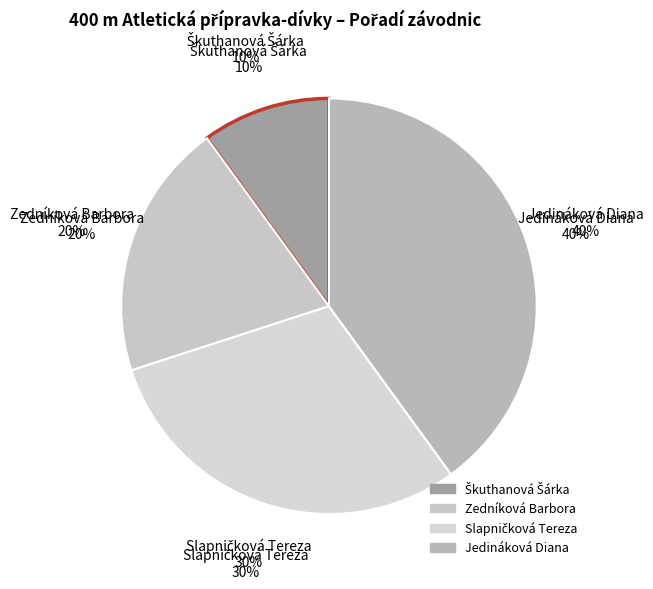

To the nearest percent, what portion does Škuthanová Šárka represent?

10%